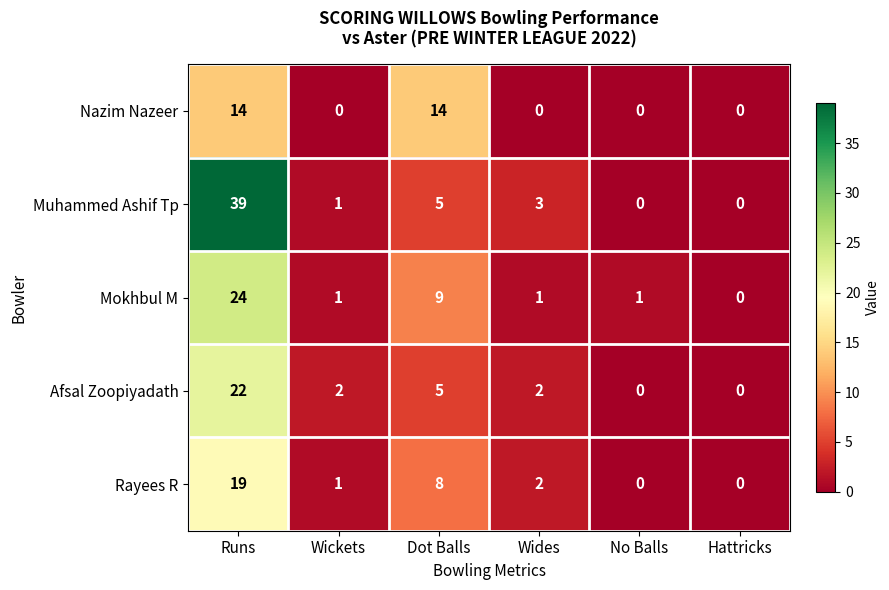

What is the sum of all Mokhbul M values?

36